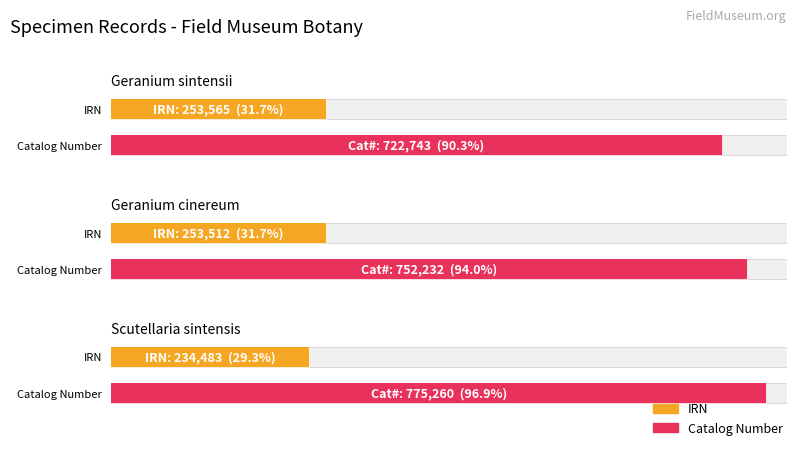

Rank the series by their maximum value, from highest to lowest.

Catalog Number, IRN